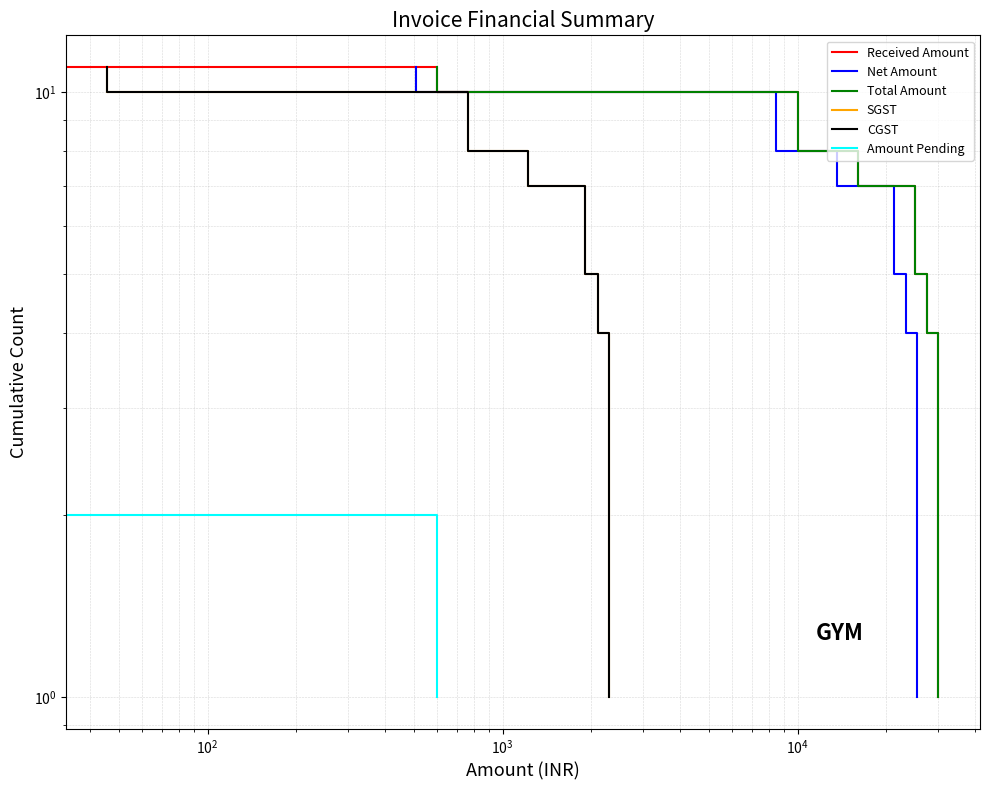

What is the average value of the CGST series?

6